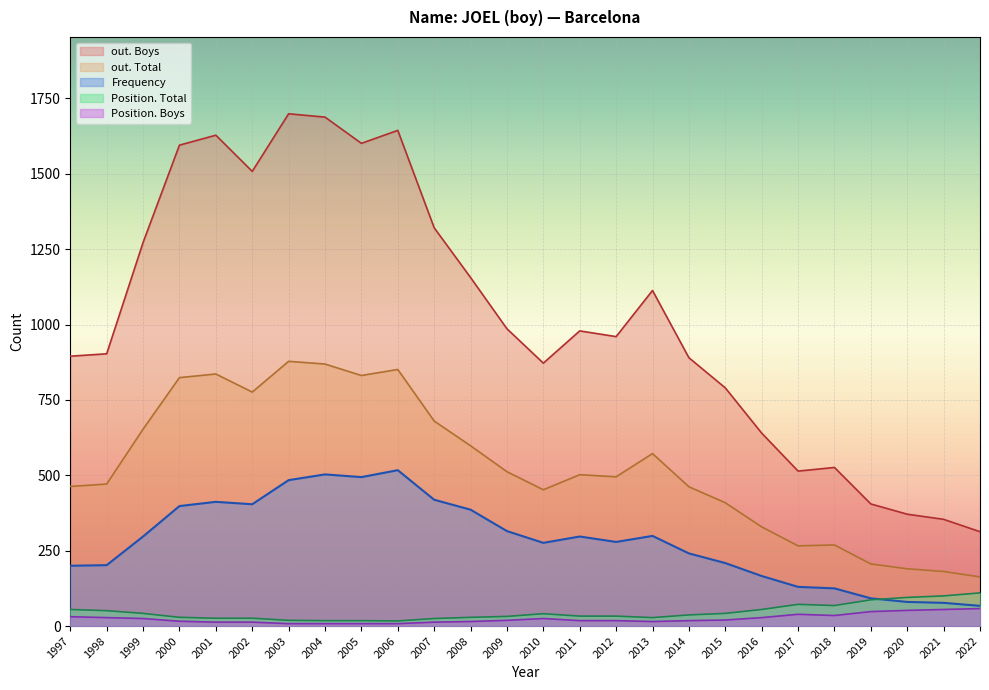

Reading left to right, list all the values displayed in this chart.

Frequency: 2022=67	2021=77	2020=80	2019=92	2018=125	2017=130	2016=166	2015=209	2014=241	2013=299	2012=279	2011=297	2010=276	2009=315	2008=386	2007=419	2006=517	2005=494	2004=503	2003=484	2002=404	2001=412	2000=398	1999=297	1998=202	1997=200
Position. Total: 2022=110	2021=100	2020=95	2019=87	2018=68	2017=72	2016=55	2015=42	2014=37	2013=28	2012=33	2011=33	2010=41	2009=32	2008=29	2007=25	2006=17	2005=18	2004=18	2003=19	2002=26	2001=26	2000=29	1999=42	1998=51	1997=55
Position. Boys: 2022=58	2021=55	2020=52	2019=48	2018=35	2017=39	2016=28	2015=20	2014=18	2013=15	2012=18	2011=18	2010=25	2009=19	2008=15	2007=13	2006=8	2005=8	2004=8	2003=8	2002=13	2001=13	2000=16	1999=25	1998=28	1997=31
out. Total: 2022=163	2021=181	2020=190	2019=206	2018=269	2017=266	2016=329	2015=409	2014=462	2013=572	2012=495	2011=502	2010=452	2009=512	2008=598	2007=680	2006=851	2005=831	2004=869	2003=878	2002=776	2001=836	2000=824	1999=653	1998=471	1997=463
out. Boys: 2022=313	2021=354	2020=371	2019=405	2018=526	2017=514	2016=640	2015=790	2014=890	2013=1113	2012=960	2011=979	2010=872	2009=986	2008=1156	2007=1321	2006=1644	2005=1601	2004=1688	2003=1699	2002=1508	2001=1628	2000=1595	1999=1272	1998=903	1997=895